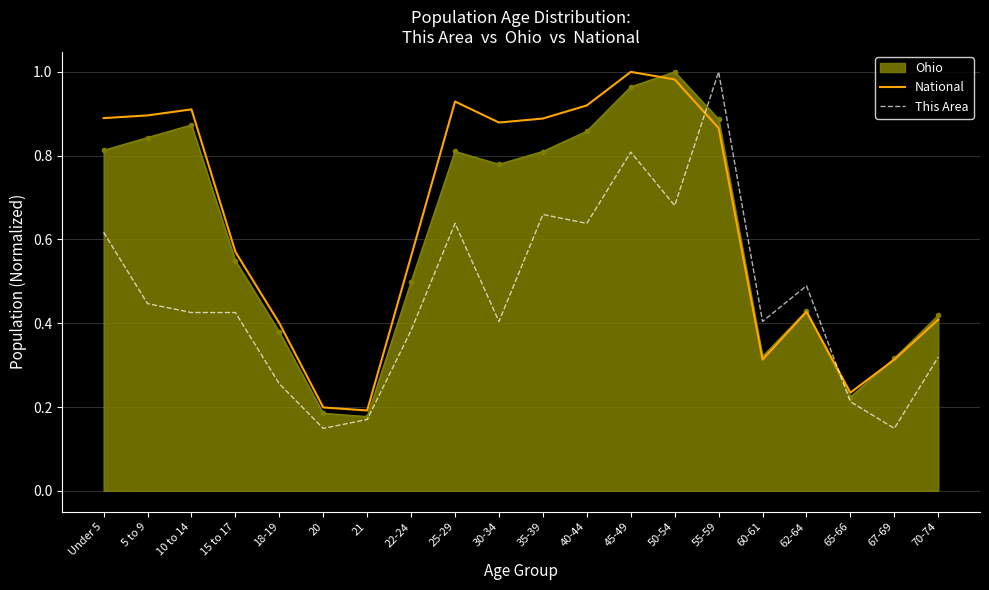

At 15 to 17, list the series in order from smallest to largest.

This Area, Ohio, National